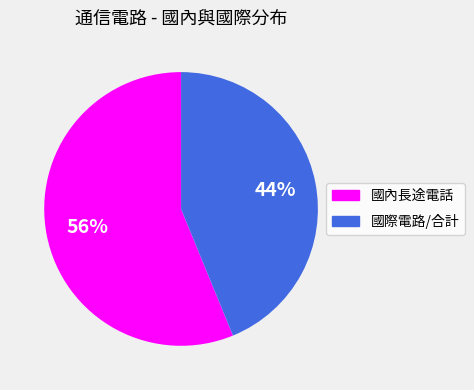

How many segments does this pie chart have?

2